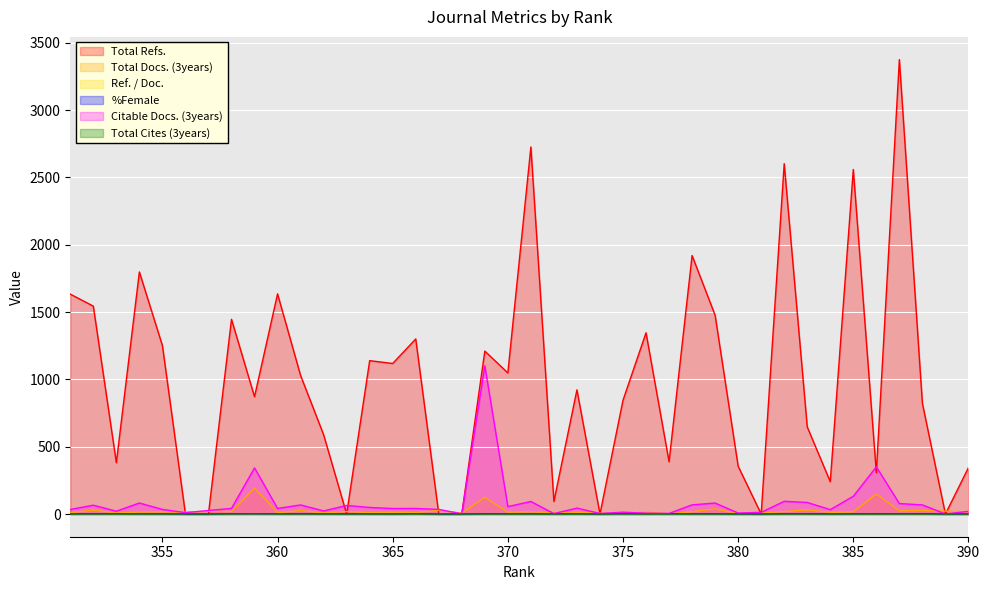

What is the maximum value shown in the chart?

3375.0